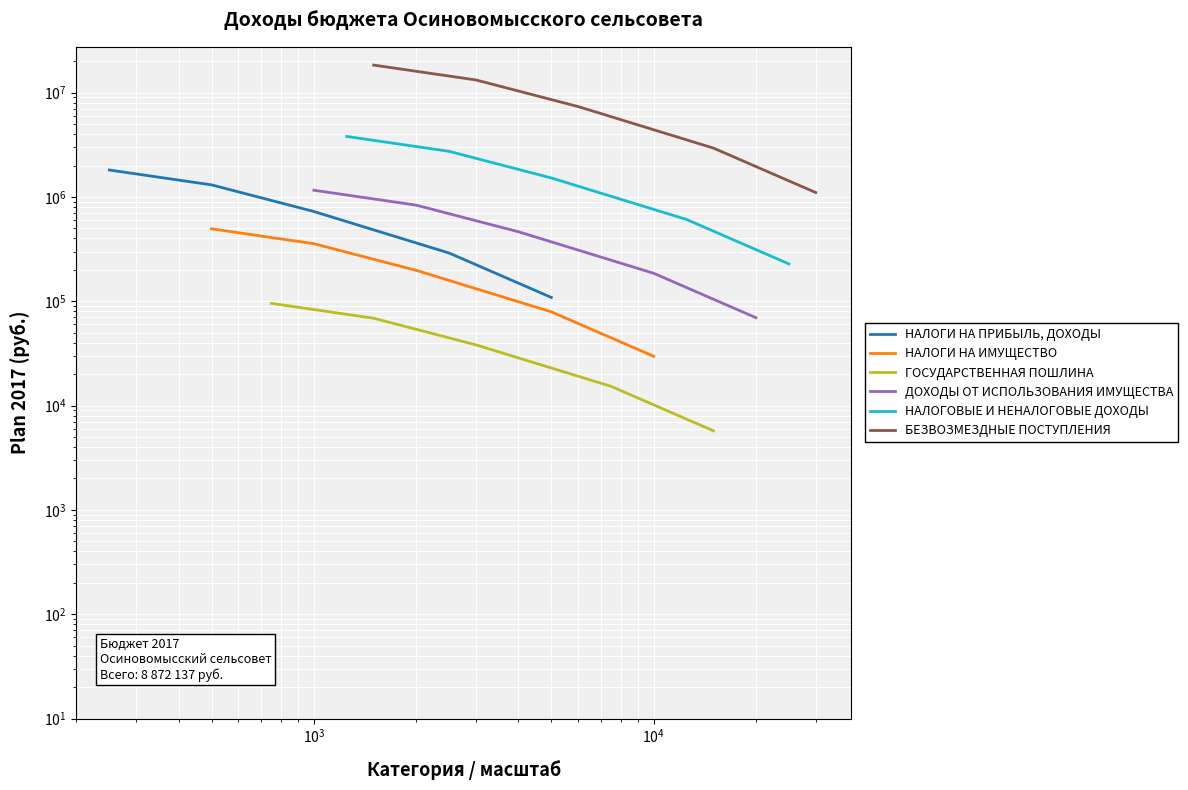

How many series are shown in this chart?

6